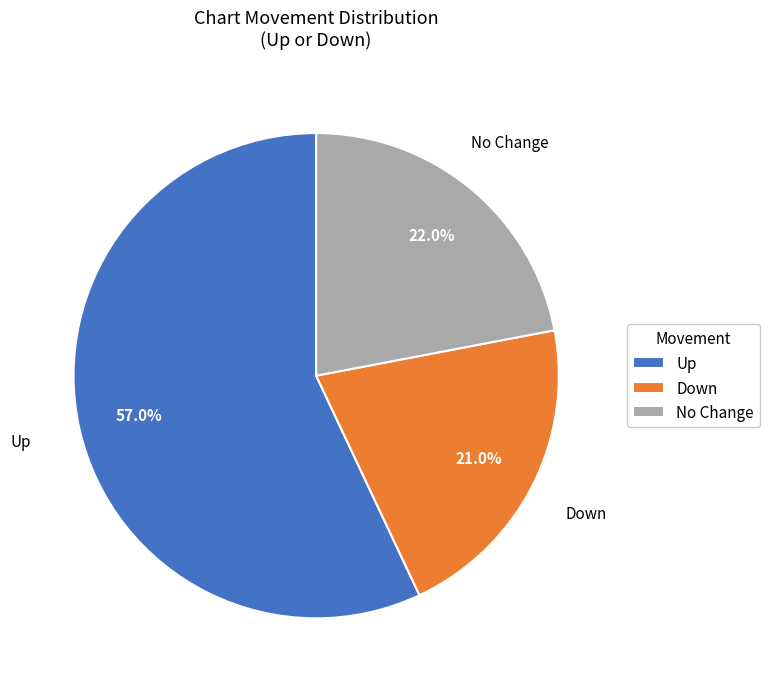

To the nearest percent, what is the difference between the largest and smallest slice percentages?

36%